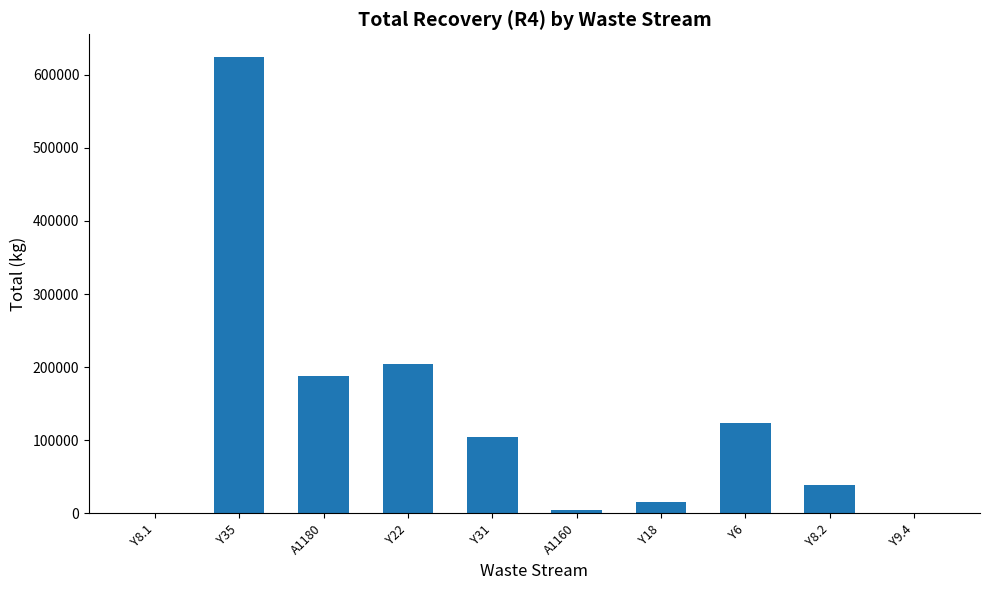

Which has a higher value, Y8.1 or Y35?

Y35